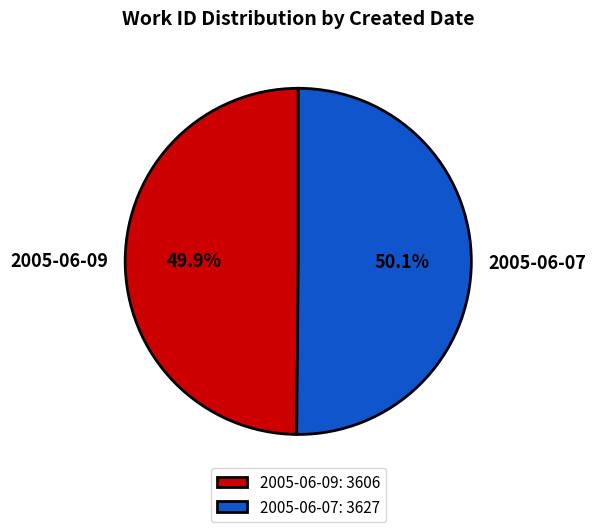

Is there a majority slice in this chart?

Yes